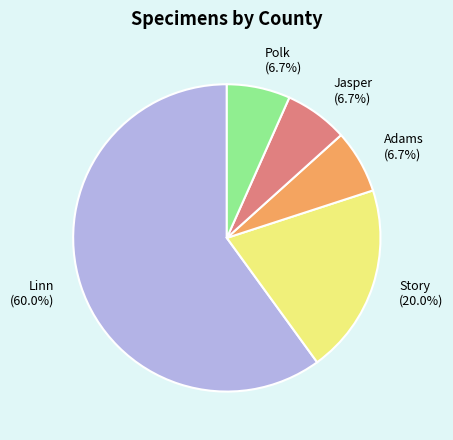

What is the total percentage of Story and Polk?

26.7%